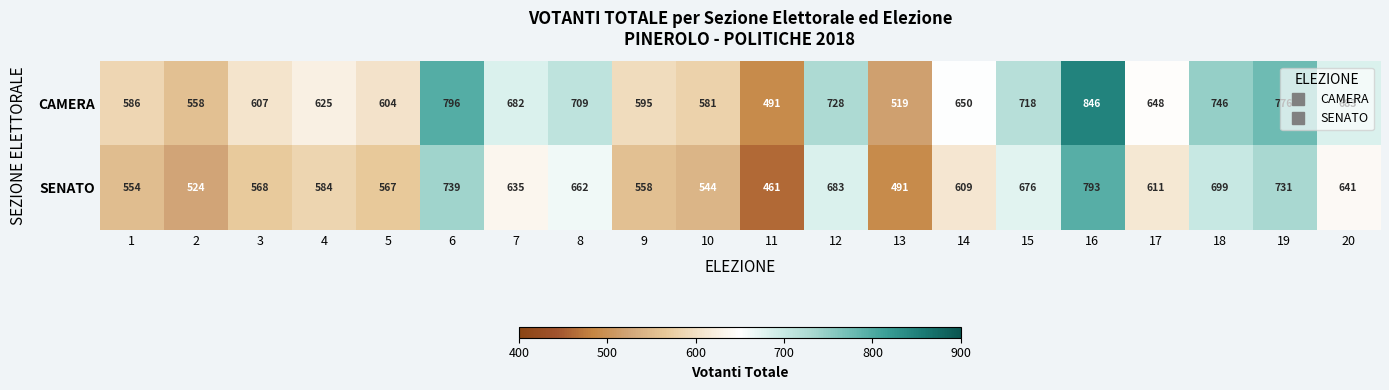

What is the spread (max minus min) of values at 1?

32